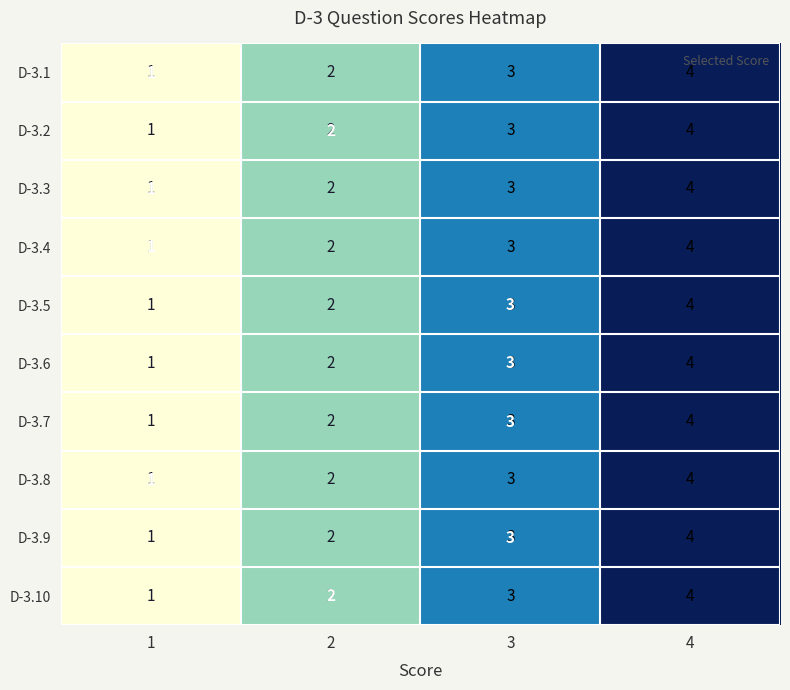

What is the difference between the maximum and minimum values in the D-3.8 series?

3